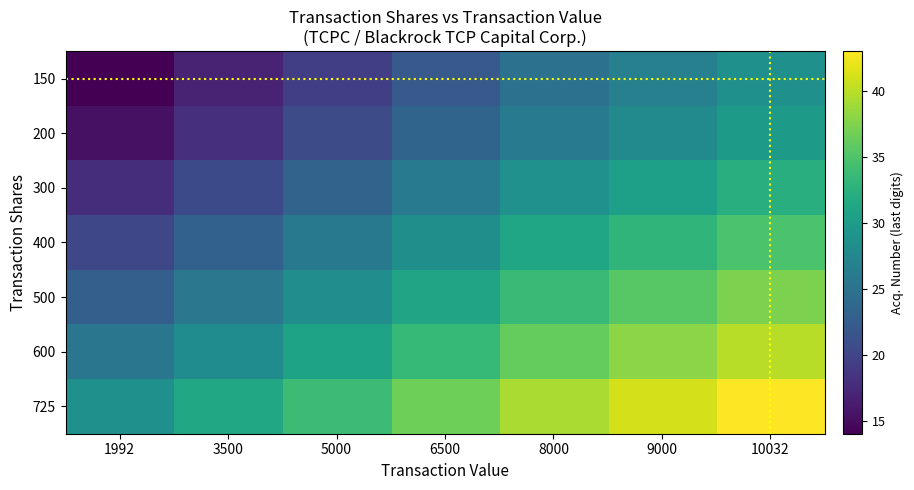

Which label corresponds to the largest value in the chart?

10032